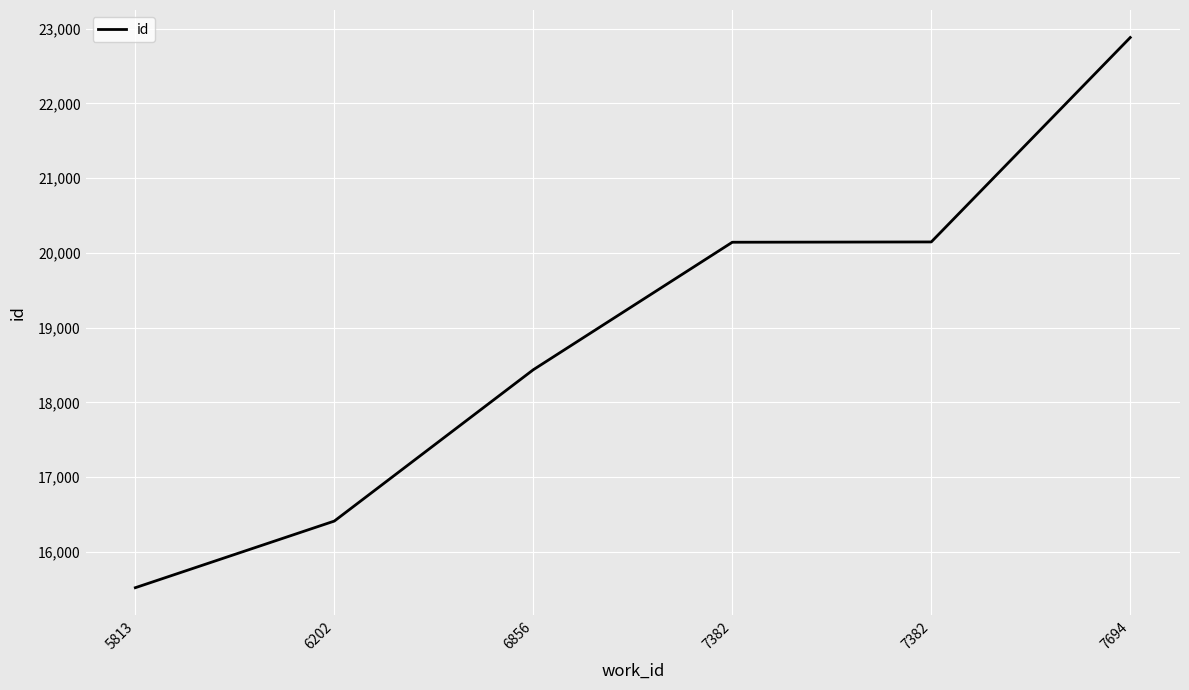

What is the difference between the values at 7382 and 5813?

4620